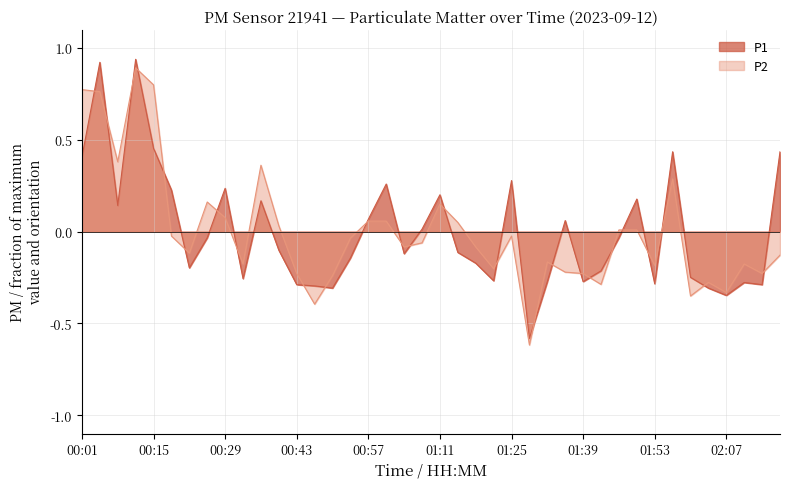

What is the label of the 28th point from the left?

01:35